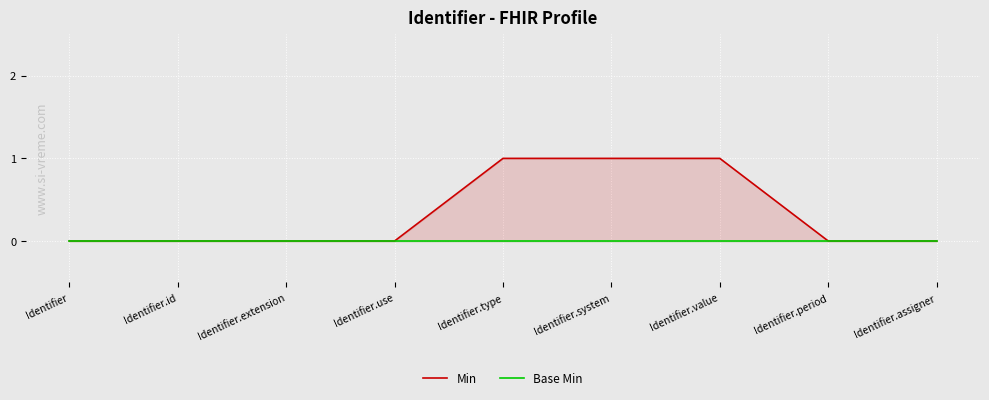

What value does the Min series have at Identifier.type?

1